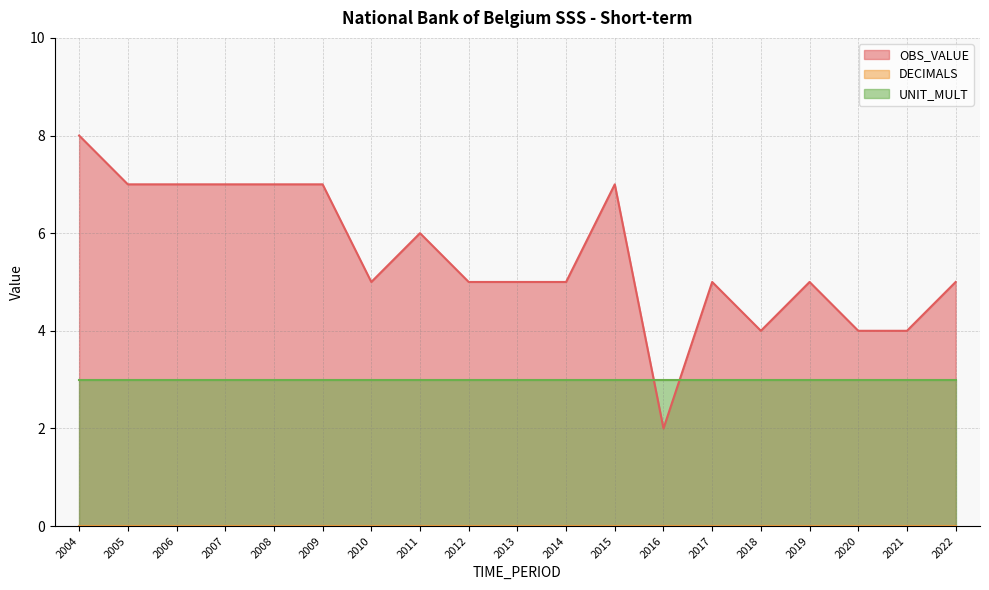

Where does the OBS_VALUE series first go above 5?

2004